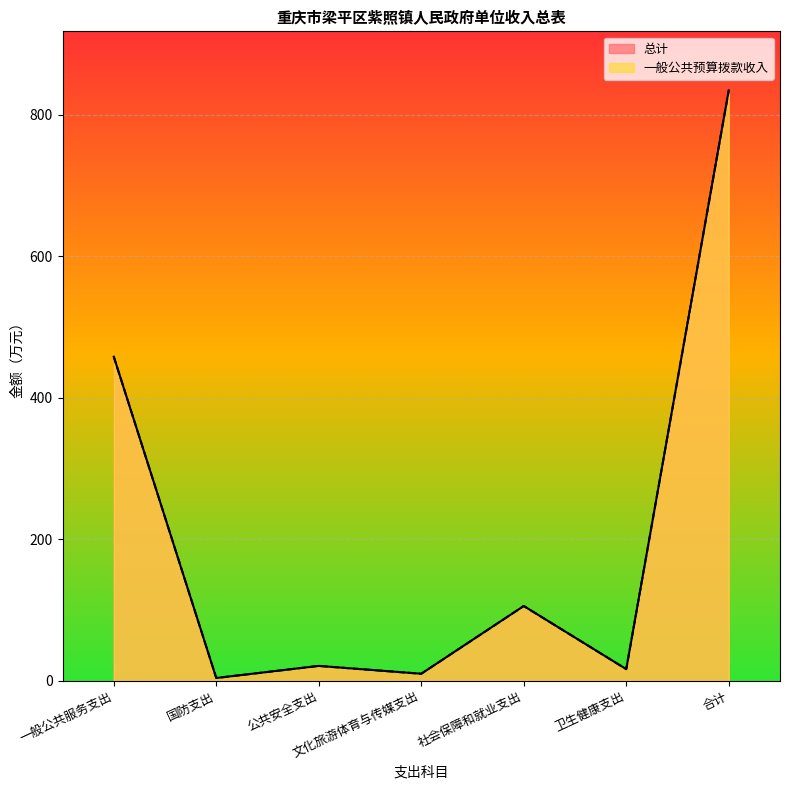

What is the value of the 总计 point at the 4th from the left?

10.0